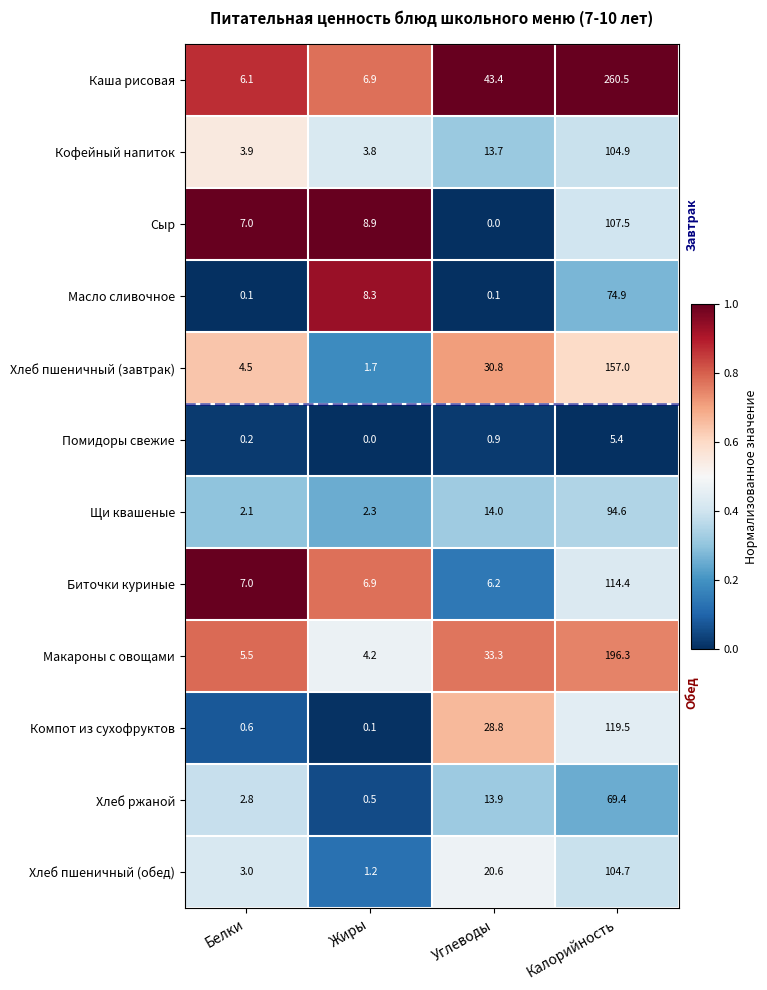

Which category has the highest value across all series?

Калорийность